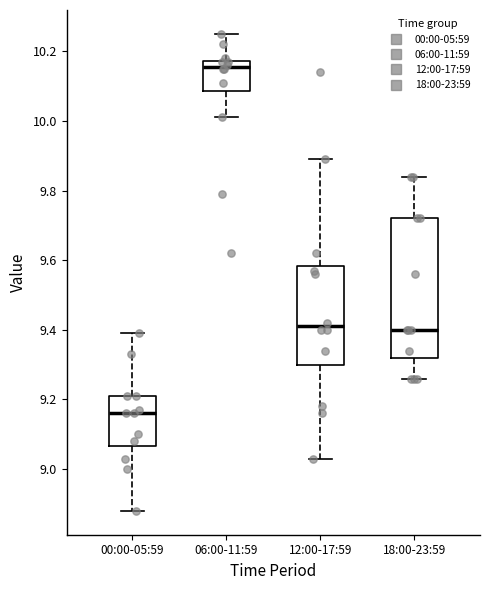

Where does the median line of the box for 18:00-23:59 sit on the y-axis? The values are not printed on the chart, so give them approximately, as read against the axis.

9.40